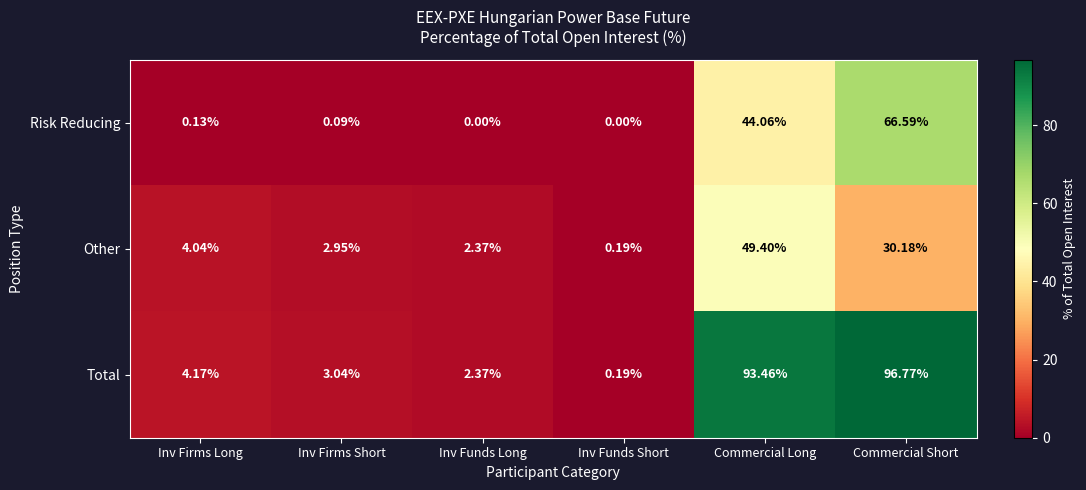

At which category does the chart reach its peak across all series?

Commercial Short